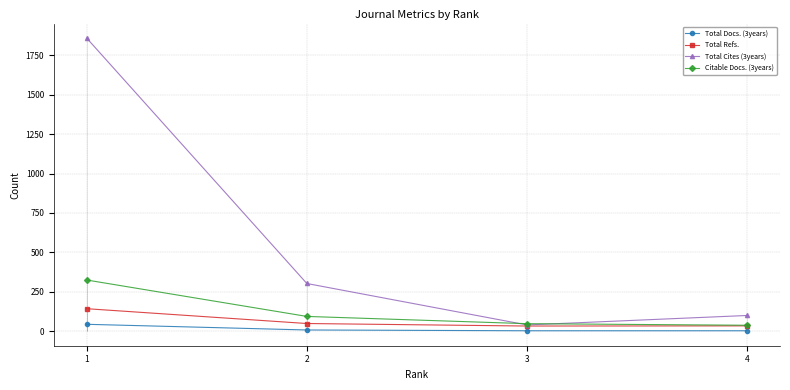

Does the chart display data point markers on the line(s)?

Yes